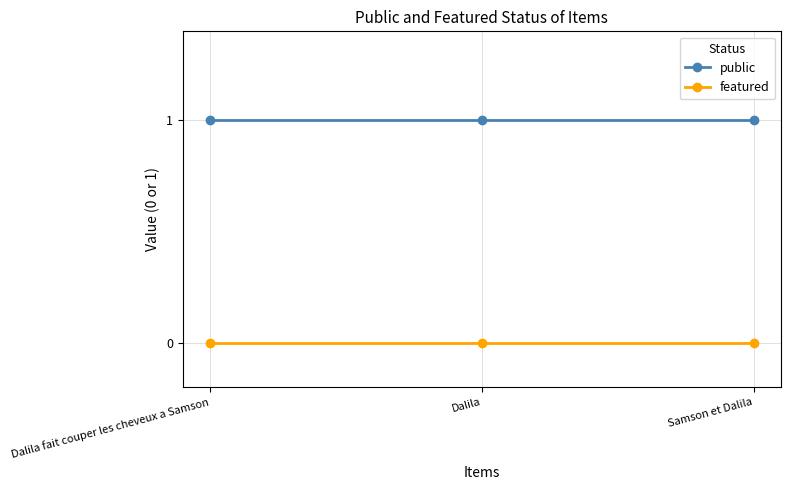

Reading left to right, what are all the values shown in this chart?

public: Dalila fait couper les cheveux a Samson=1	Dalila=1	Samson et Dalila=1
featured: Dalila fait couper les cheveux a Samson=0	Dalila=0	Samson et Dalila=0